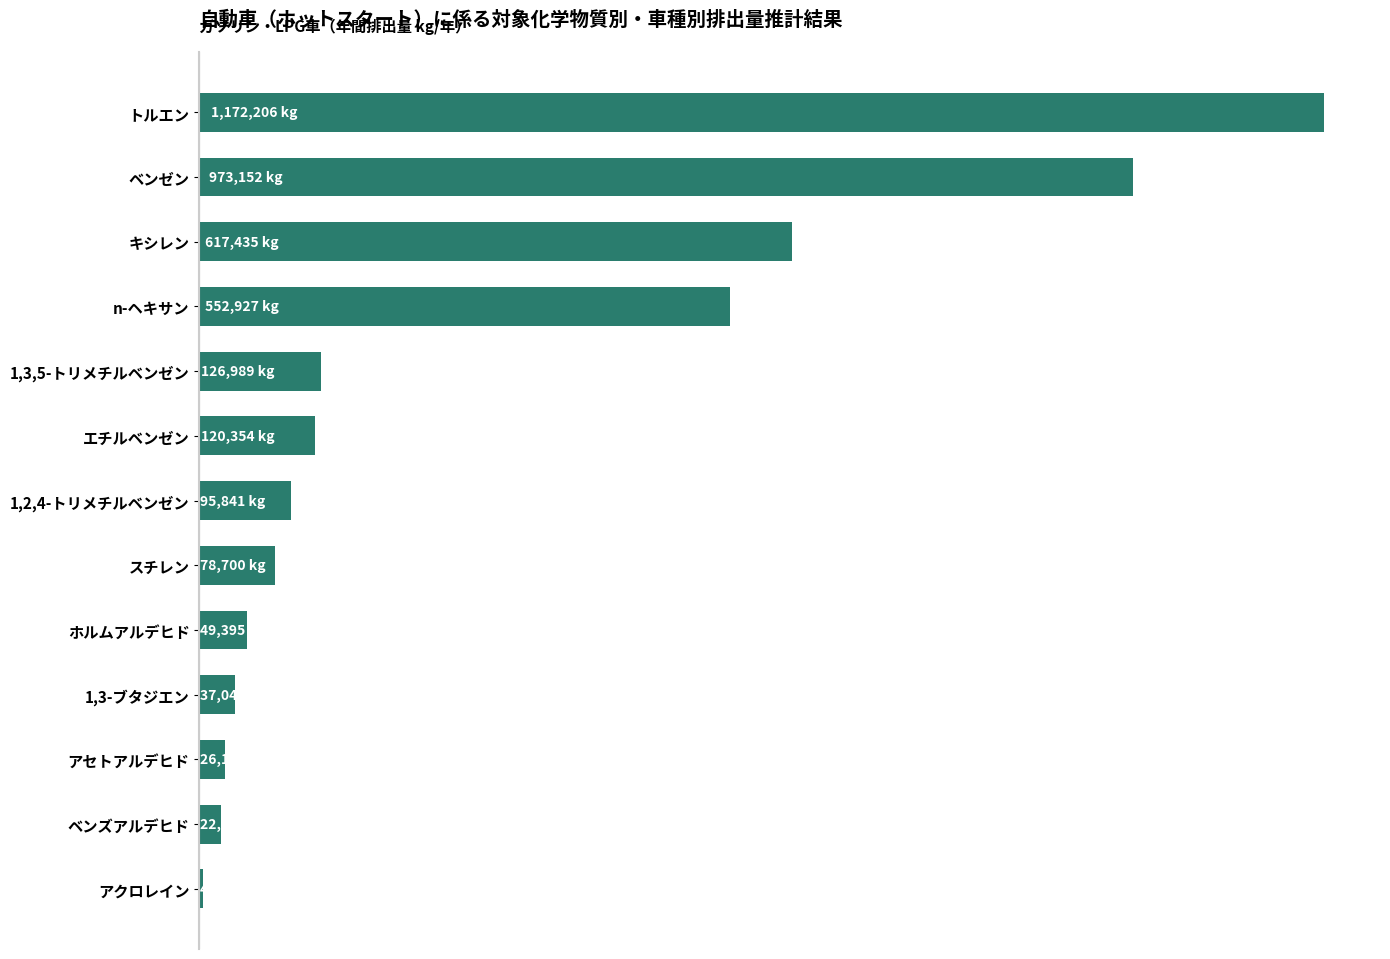

Which category has the lowest value across all series?

アクロレイン